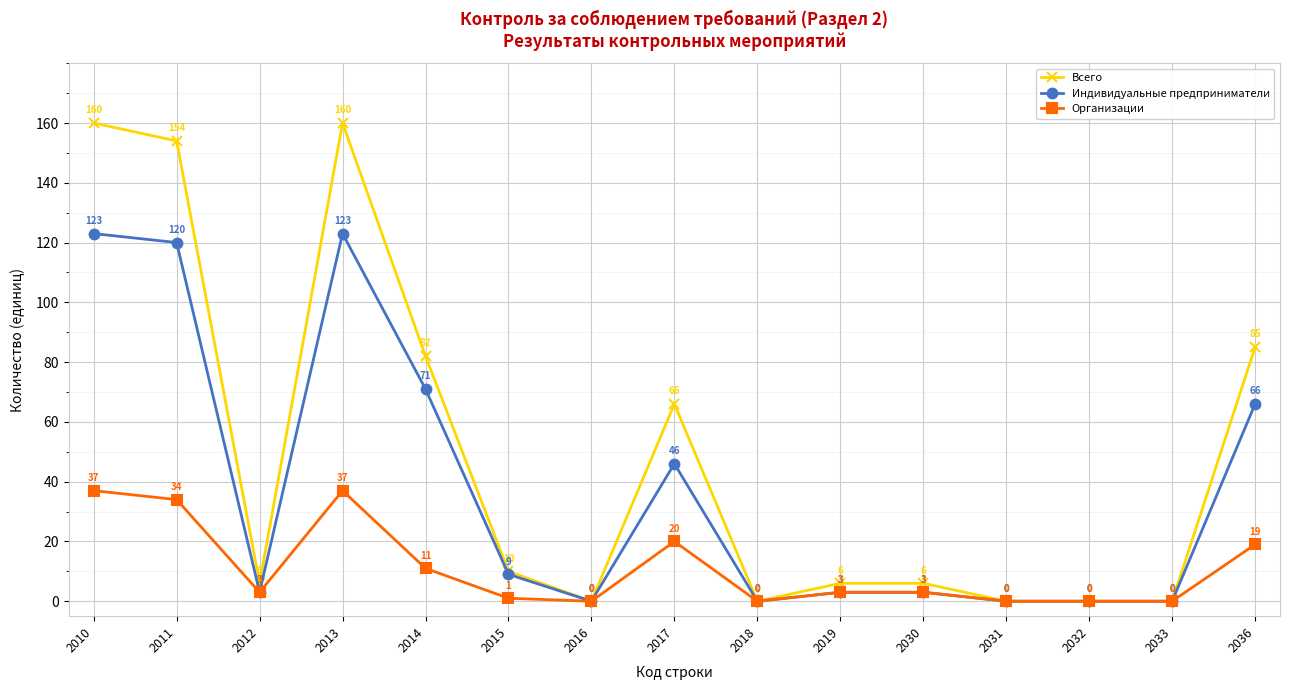

How many data points in Индивидуальные предприниматели are less than 3?

5